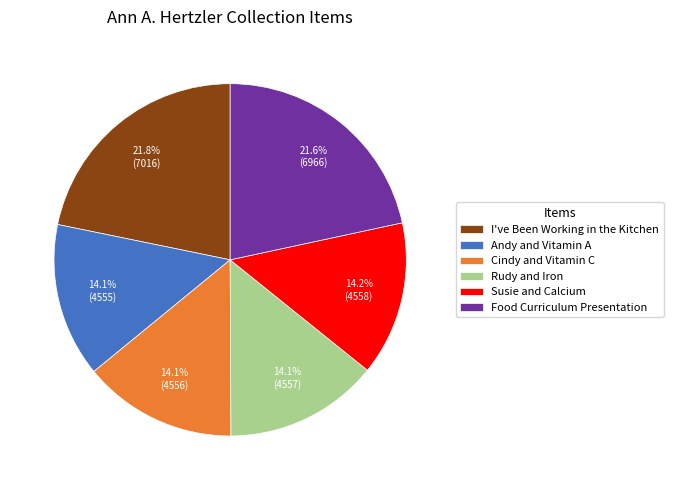

How many segments does this pie chart have?

6